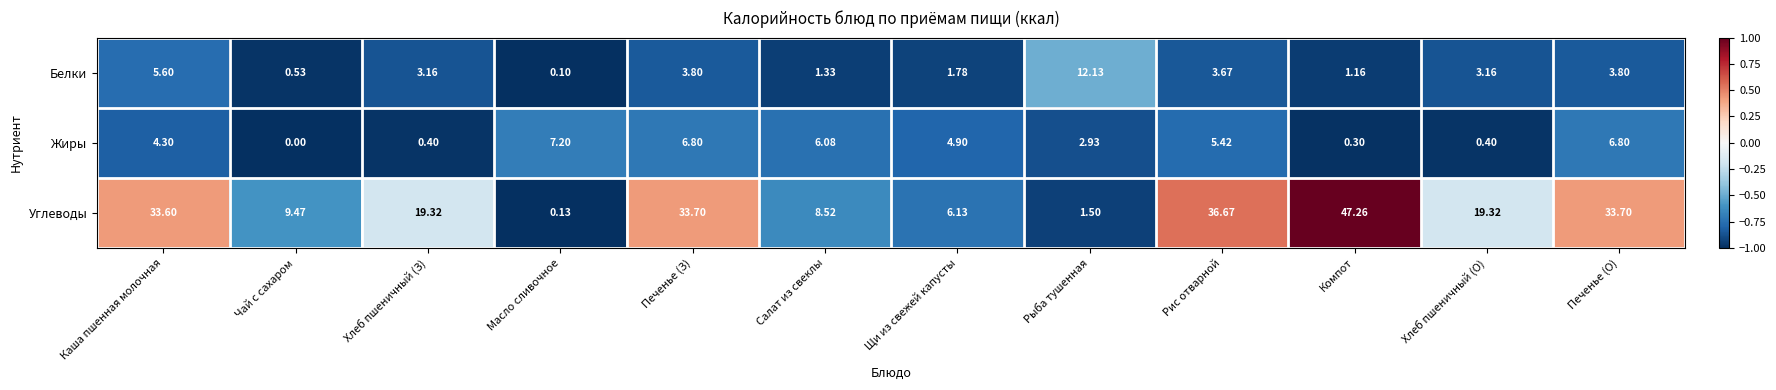

At Печенье (З), list the series in order from largest to smallest.

Углеводы, Жиры, Белки